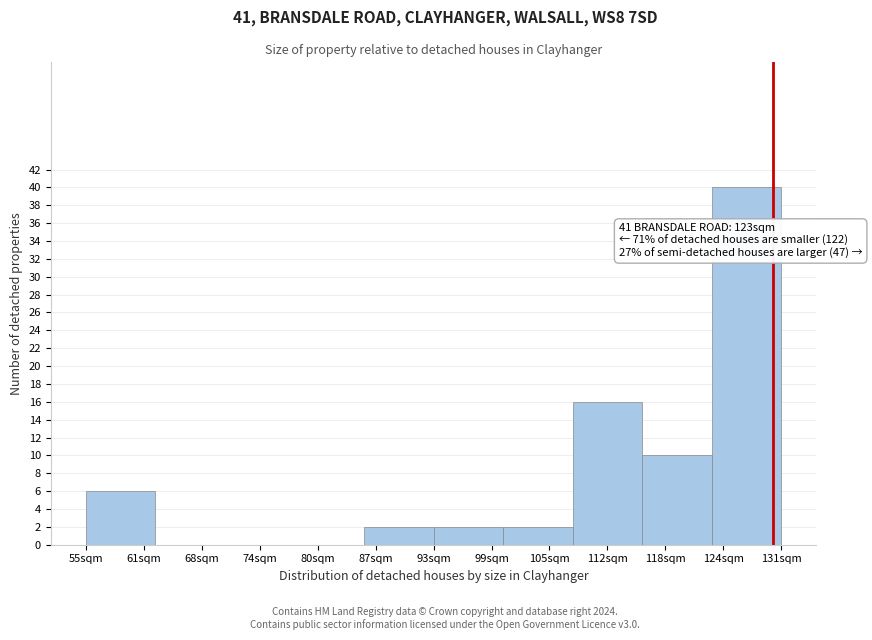

Reading left to right, what are all the values shown in this chart?

61sqm=6	68sqm=0	74sqm=0	80sqm=0	87sqm=2	99sqm=2	105sqm=2	112sqm=16	118sqm=10	124sqm=40